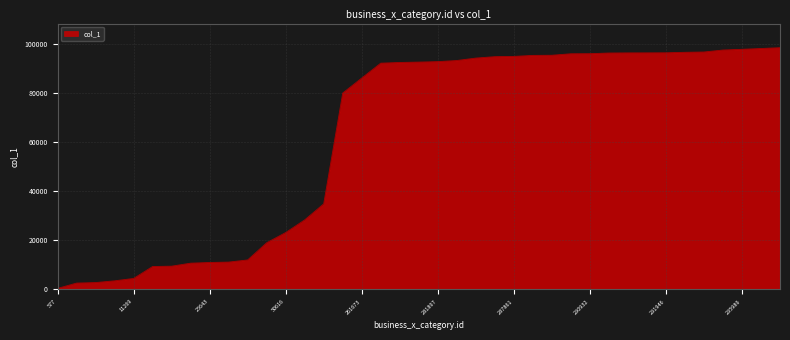

What is the maximum value shown in the chart?

98317